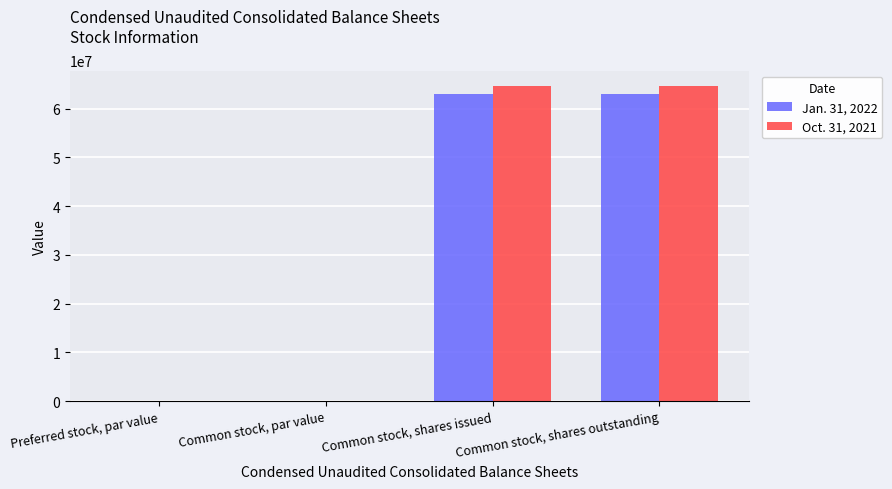

What value does the Jan. 31, 2022 series have at Preferred stock, par value?

1.0